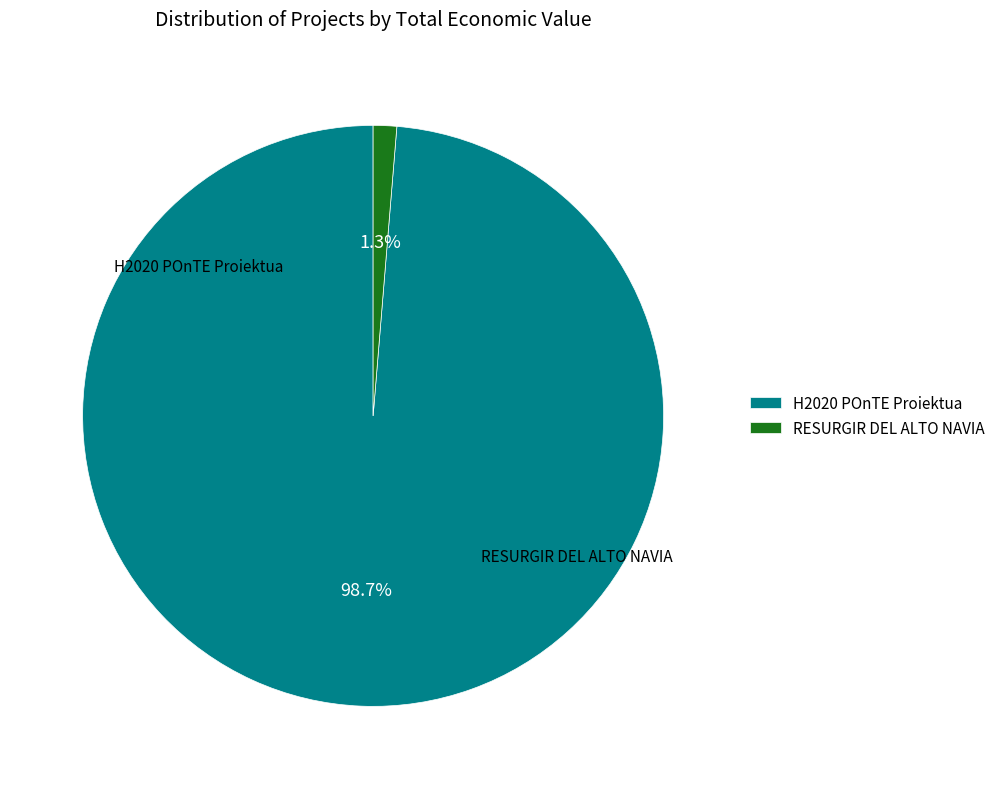

To the nearest percent, what is the difference between the largest and smallest slice percentages?

97%